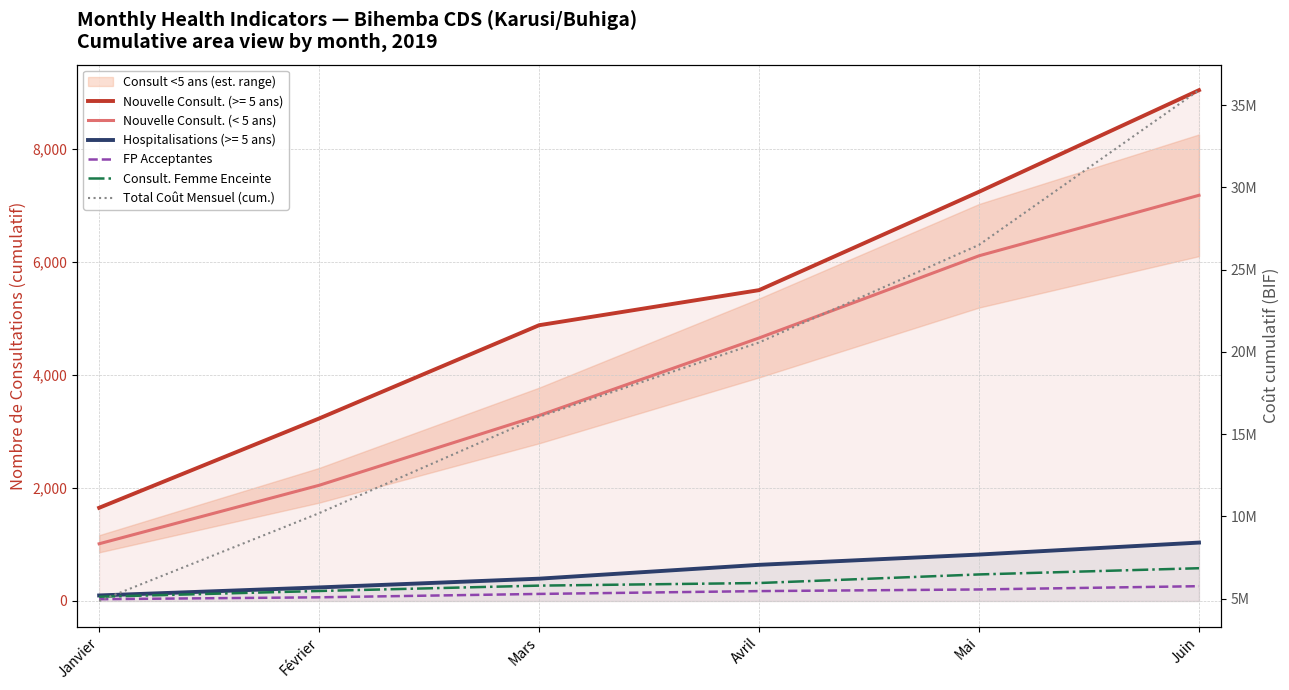

At which label does Consult. Femme Enceinte reach its minimum?

Janvier